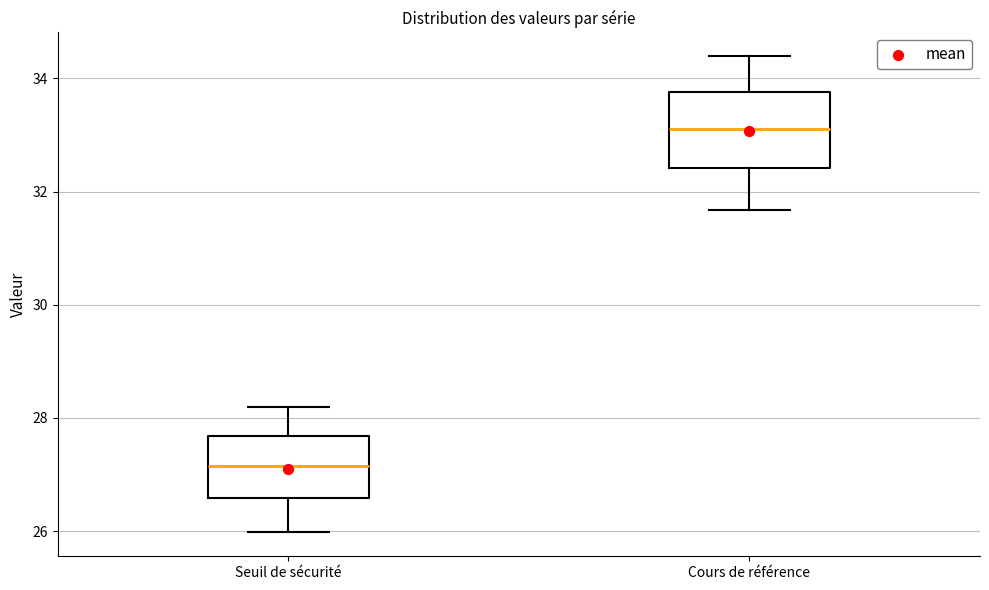

Which box is the tallest, from its lower edge to its upper edge?

Cours de référence